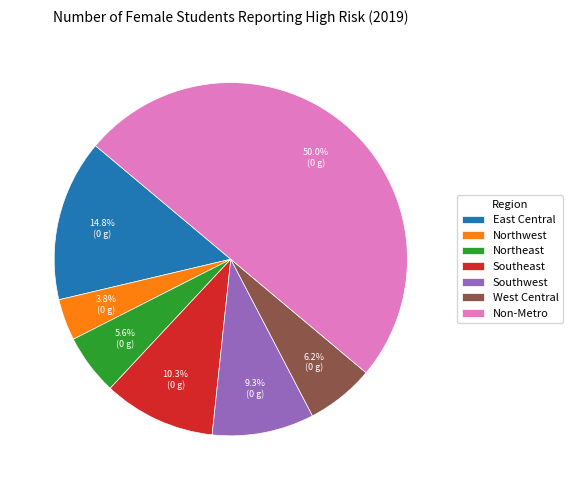

Is the sum of Southwest and Southeast greater than half?

No